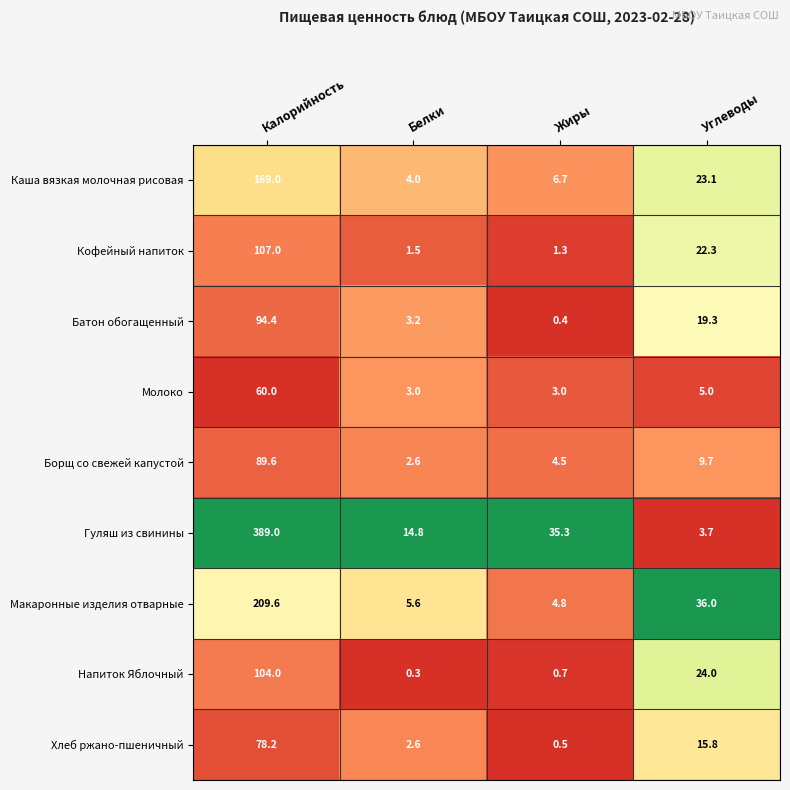

The Напиток Яблочный series shows 0.7 at Жиры. True or false?

True